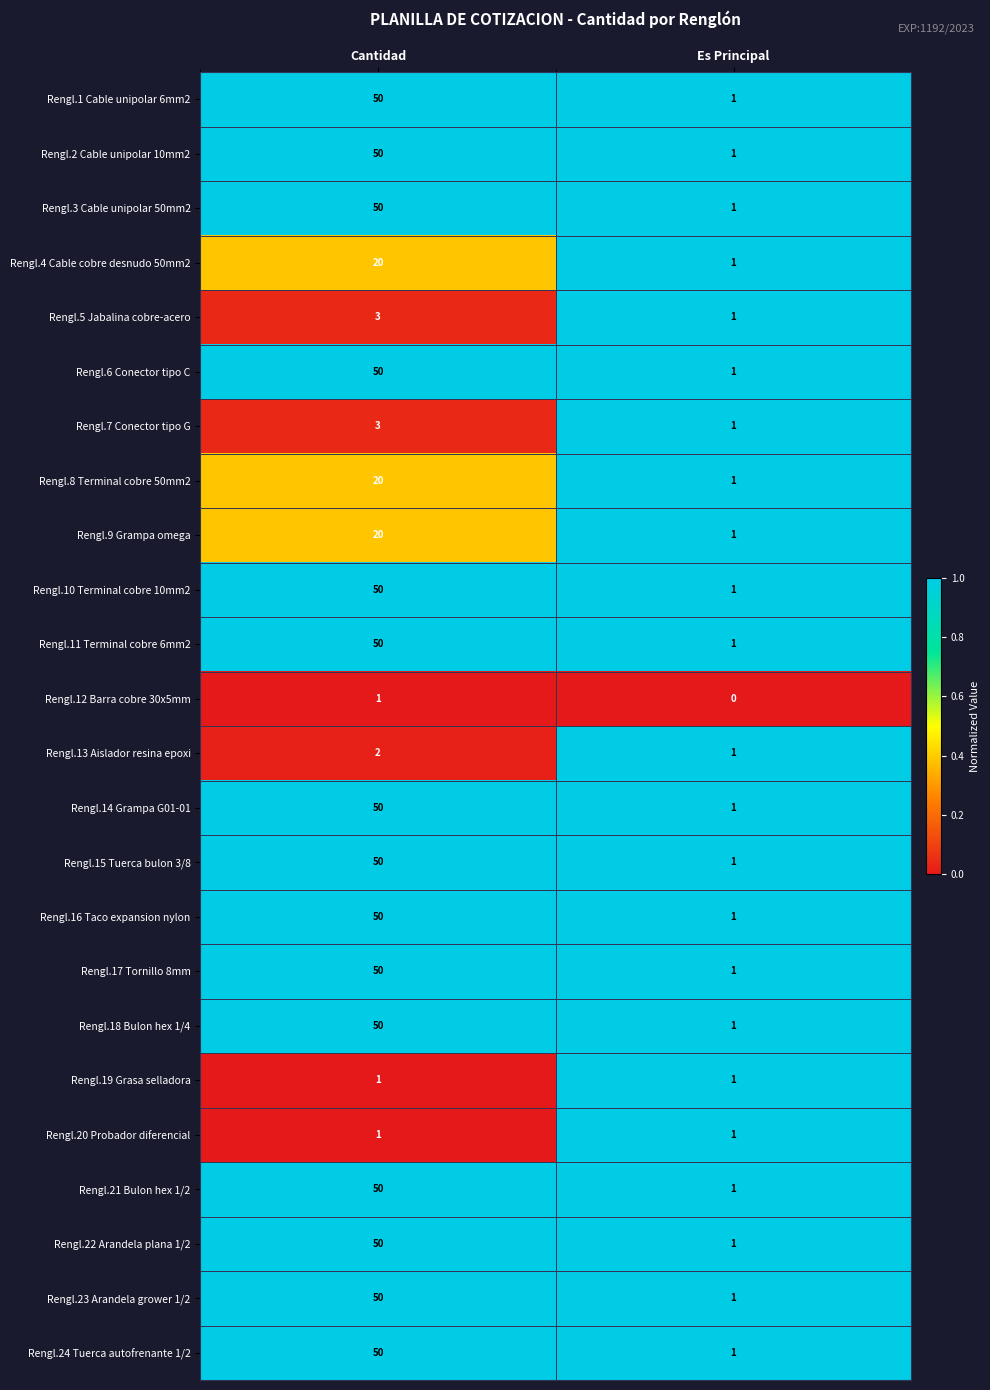

Which category has the lowest value across all series?

Es Principal